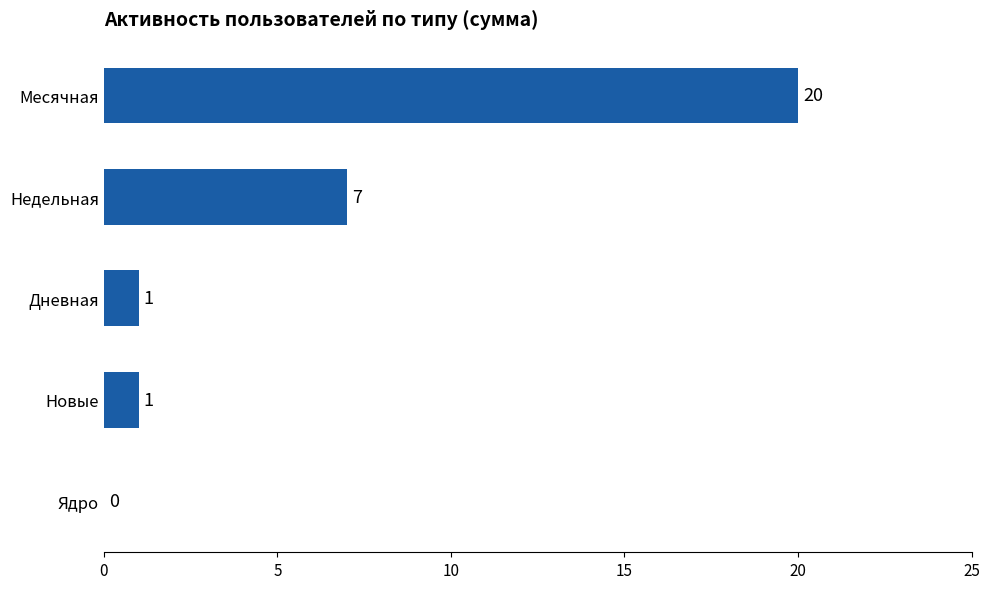

Between Дневная and Недельная, which is larger?

Недельная